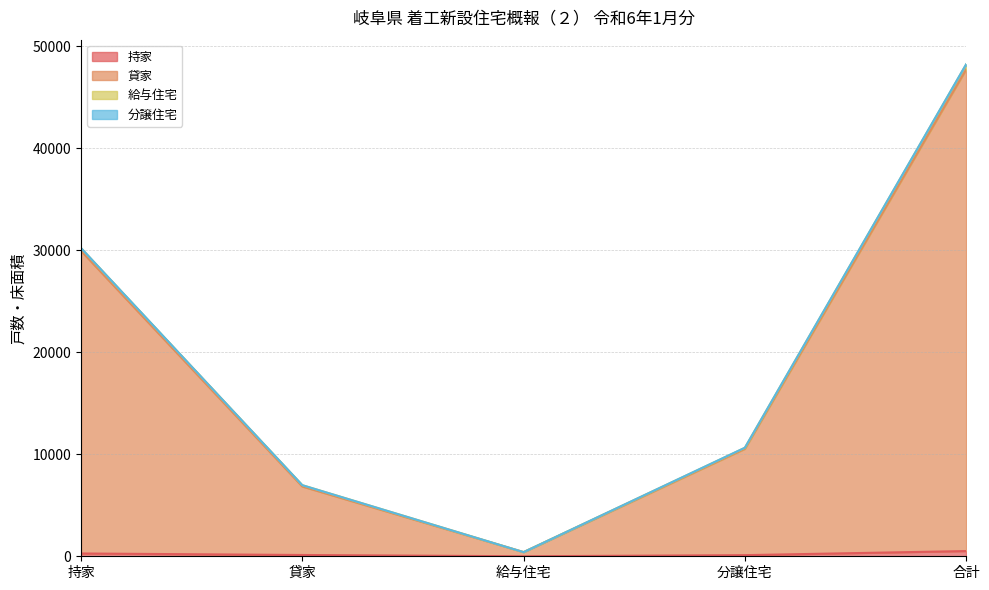

What is the greatest value displayed?

48225